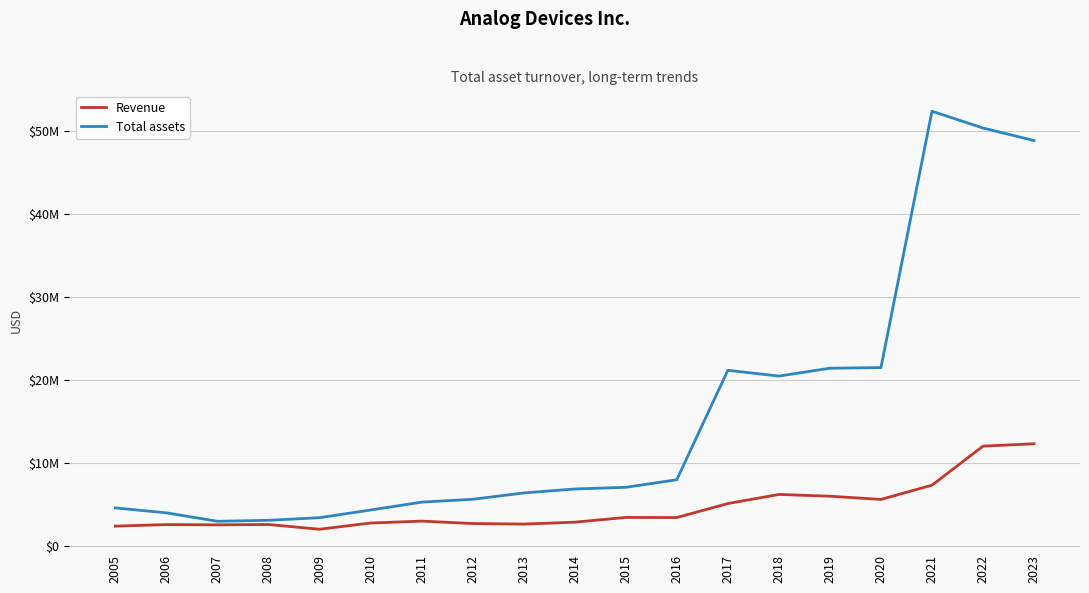

How many interior local peaks does the Total assets series have?

2